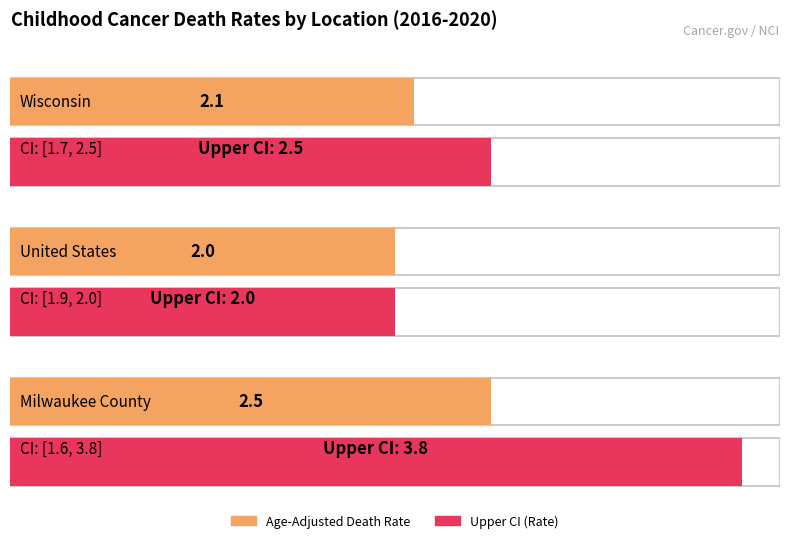

What is the value of the Age-Adjusted Death Rate bar at the 1st from the left?

2.1